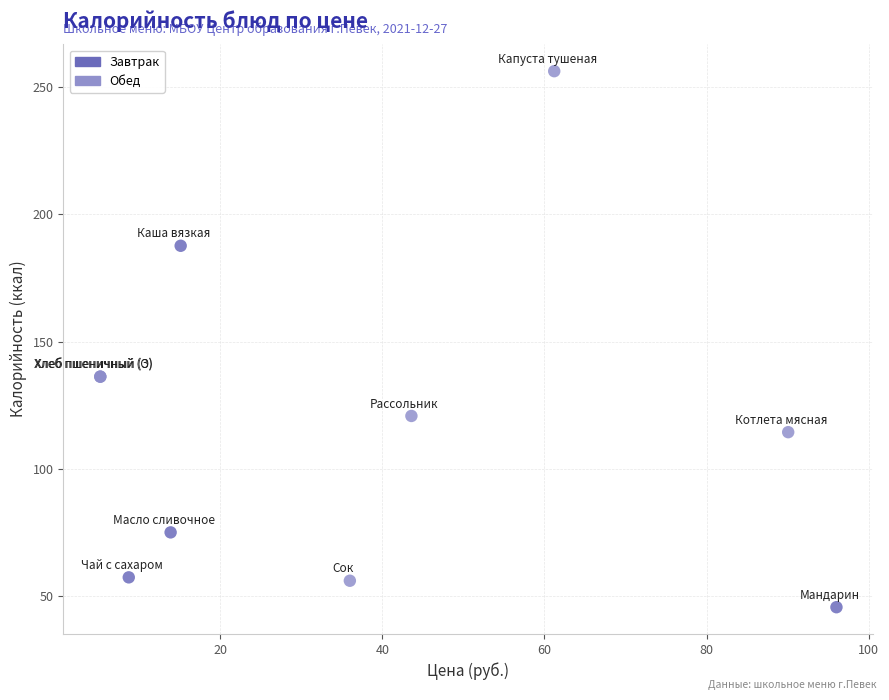

Which series reaches the minimum Y coordinate?

Завтрак